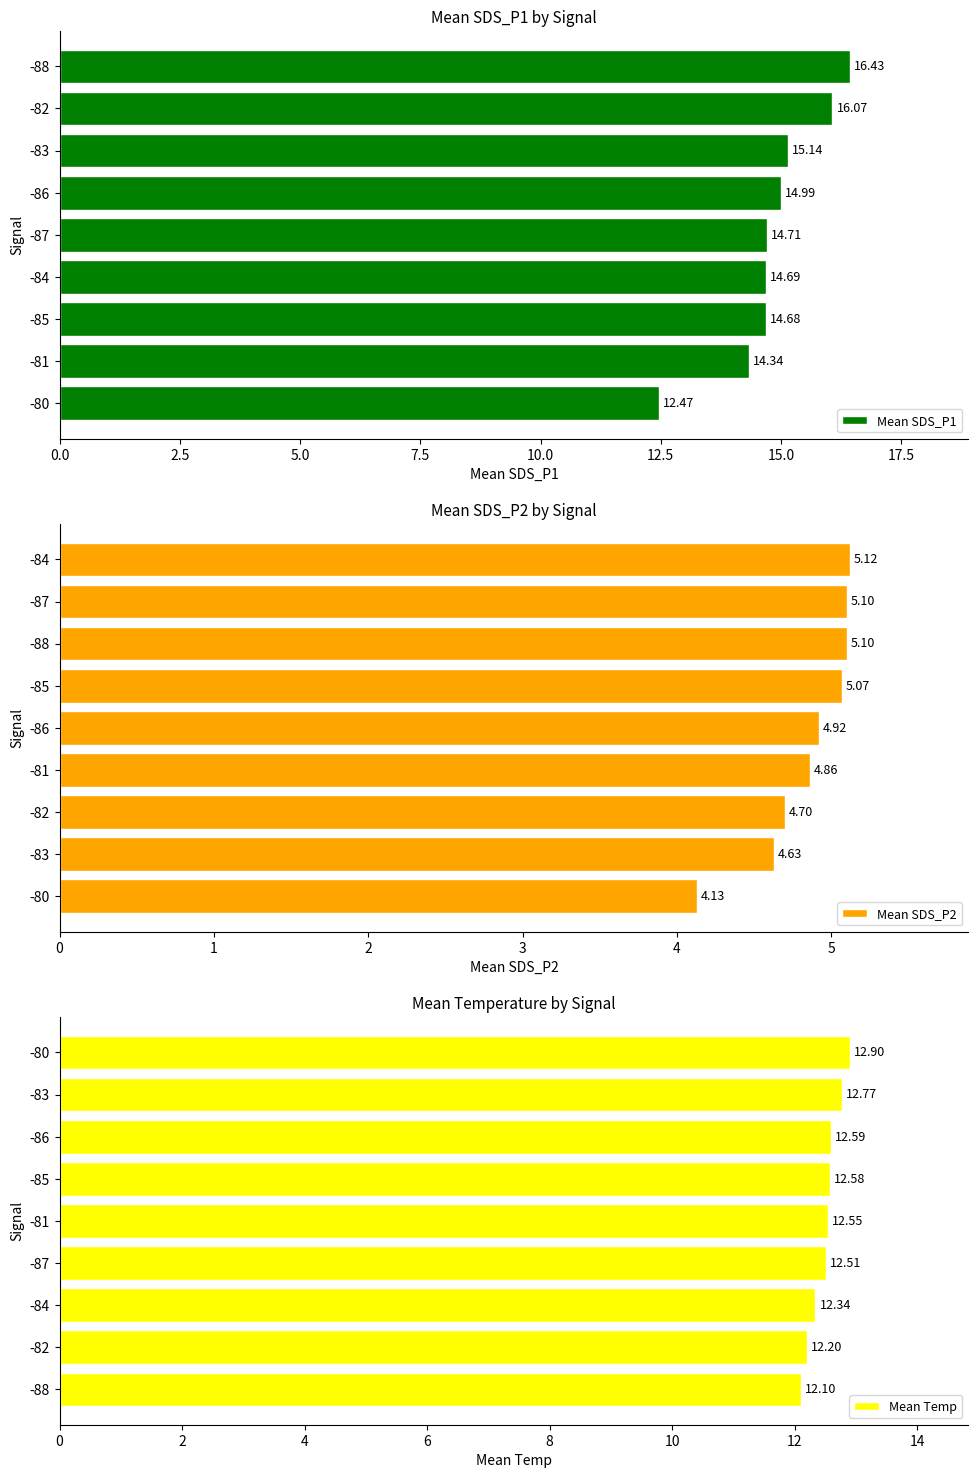

The value of Mean SDS_P1 at 17.5 is 16.1. True or false?

True